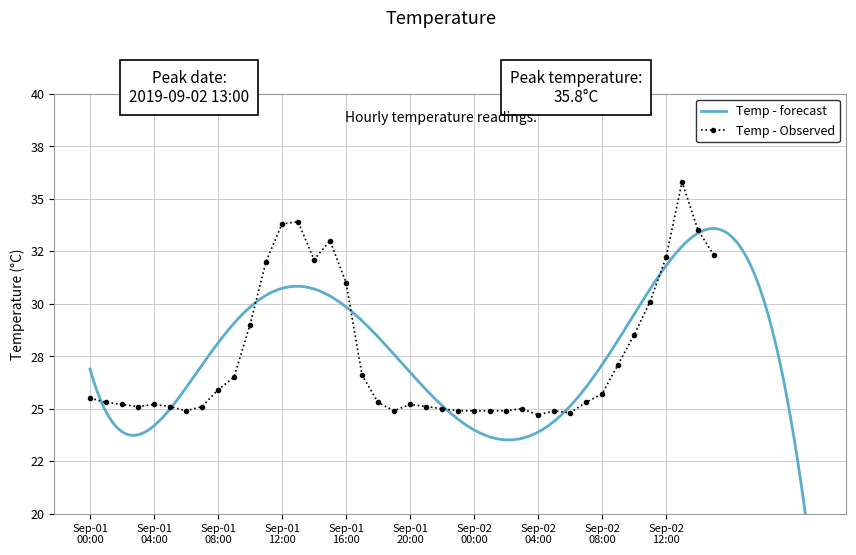

What is the difference between the maximum and minimum values?

11.1